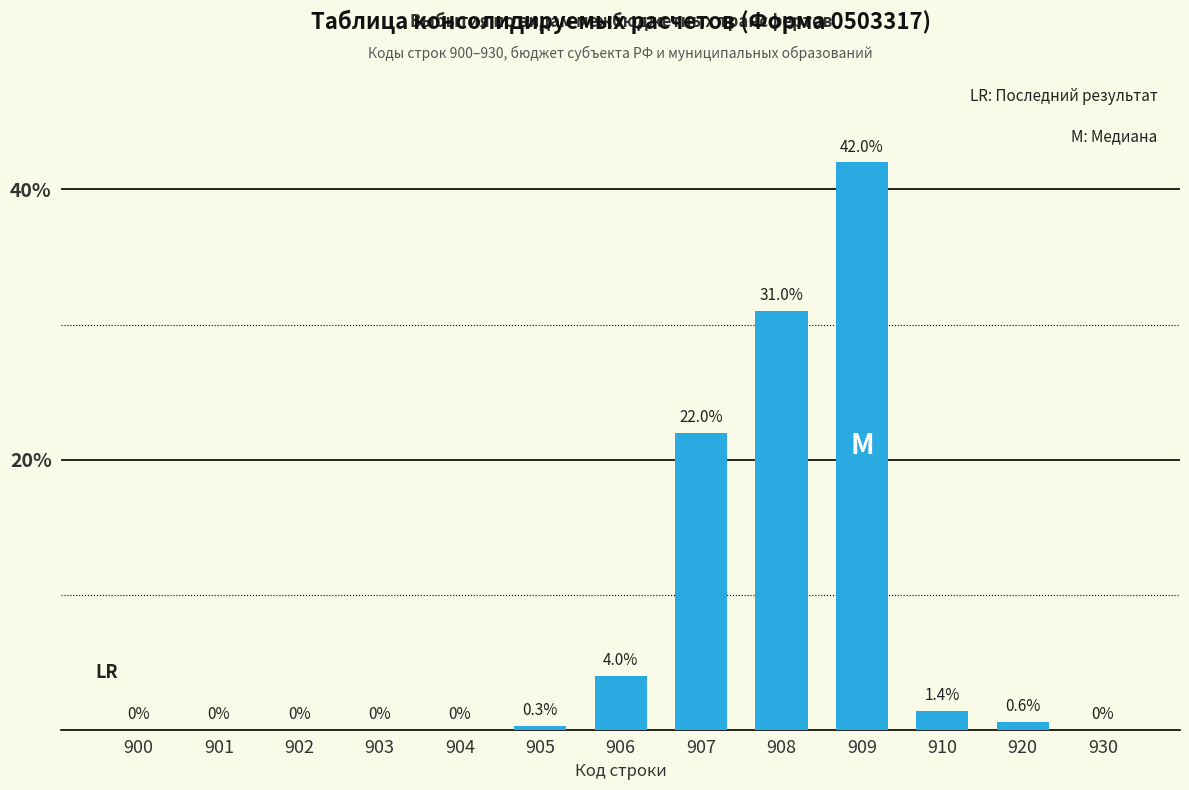

Is it true that the value at 906 is 4.0?

True